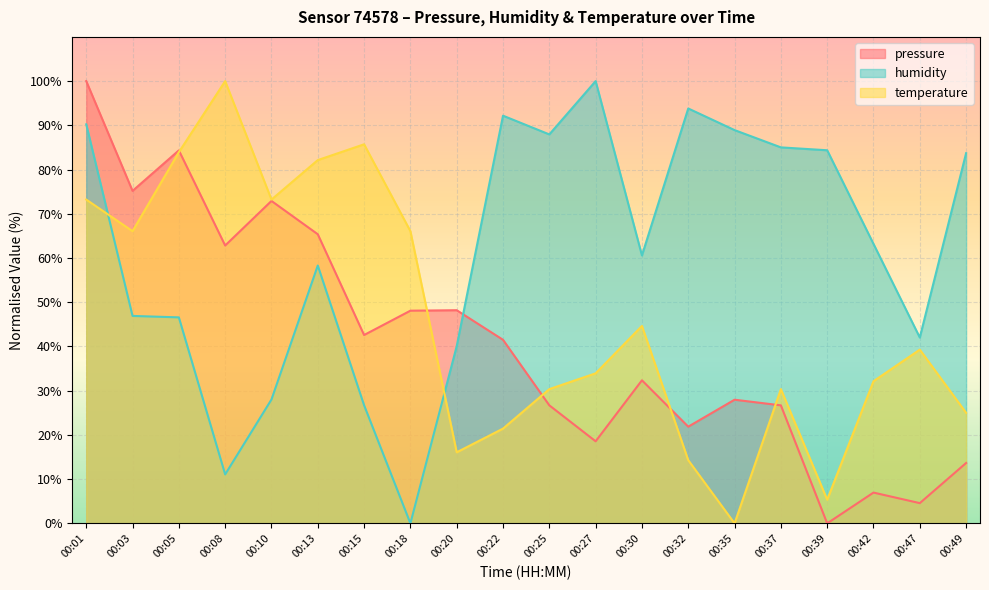

Reading left to right, transcribe all the data shown in this chart.

pressure: 100.0	75.2	84.3	62.8	72.9	65.4	42.6	48.1	48.2	41.5	26.7	18.6	32.3	21.9	28.0	26.7	0.0	7.0	4.6	13.7
humidity: 90.2	46.9	46.6	11.1	28.0	58.3	26.7	0.0	40.1	92.2	87.9	100.0	60.6	93.8	88.9	85.0	84.4	63.2	42.0	83.7
temperature: 73.2	66.1	83.9	100.0	73.2	82.1	85.7	66.1	16.1	21.4	30.4	33.9	44.6	14.3	0.0	30.4	5.4	32.1	39.3	25.0